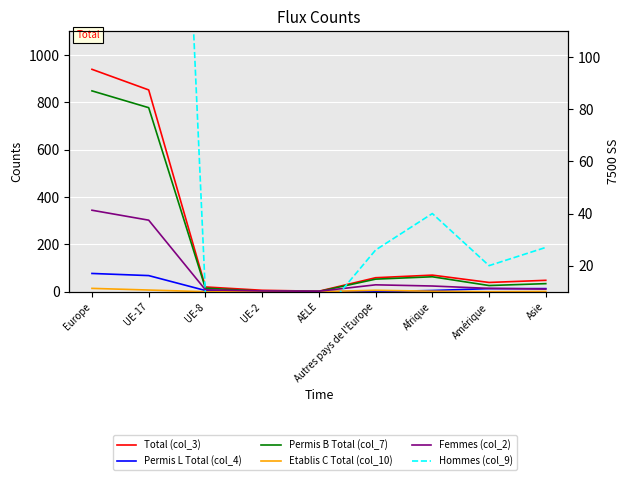

What is the maximum value for Permis B Total (col_7)?

848